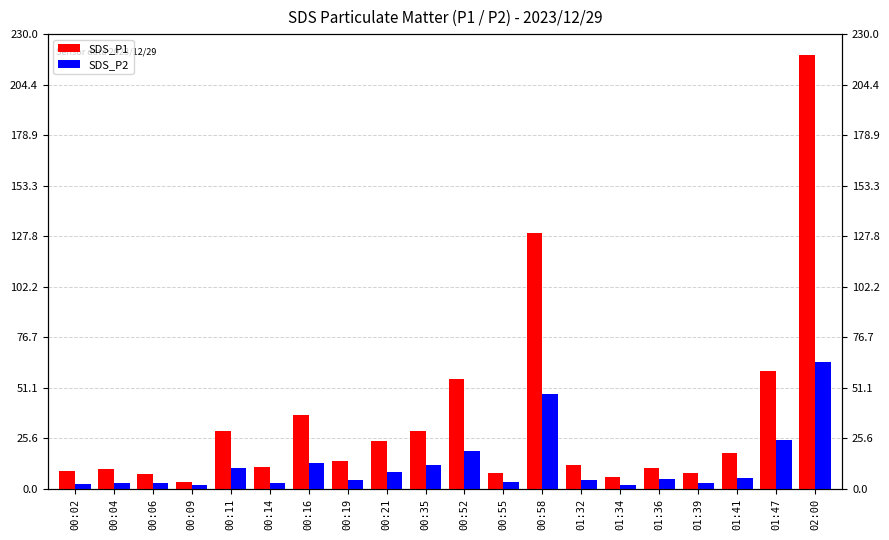

At which category does the chart reach its minimum across all series?

00:09